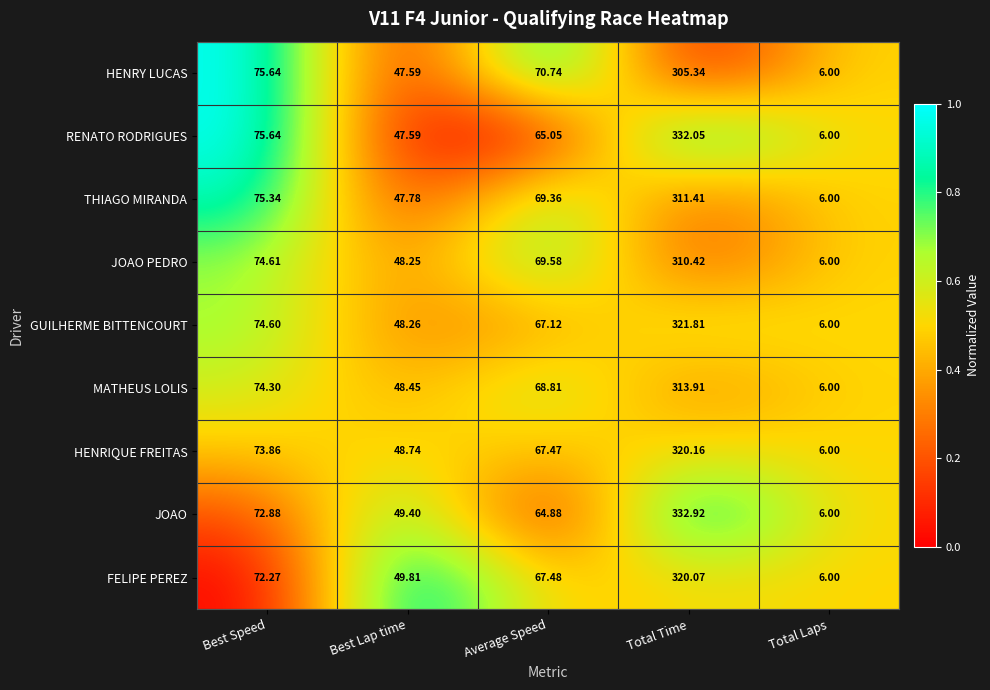

Is the value of GUILHERME BITTENCOURT at Best Speed greater than the value of RENATO RODRIGUES at Total Laps?

Yes